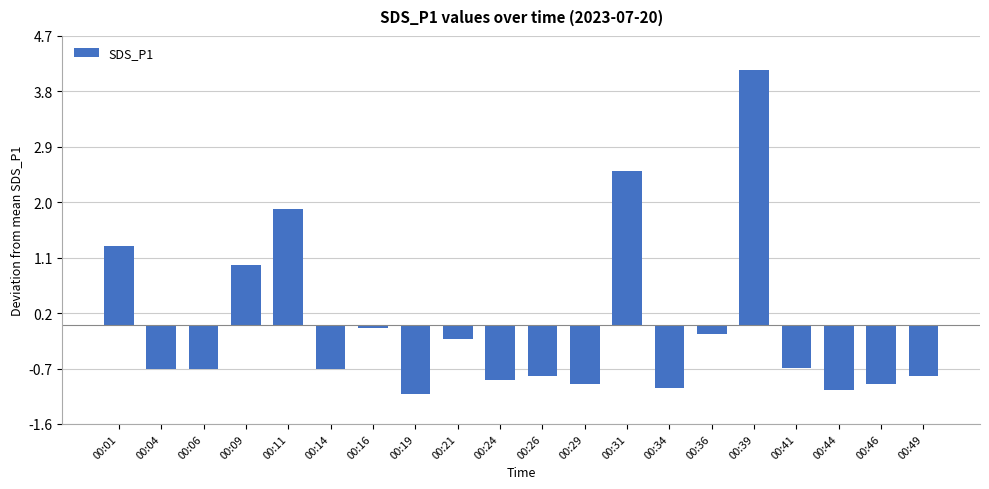

How many values are below 0?

15